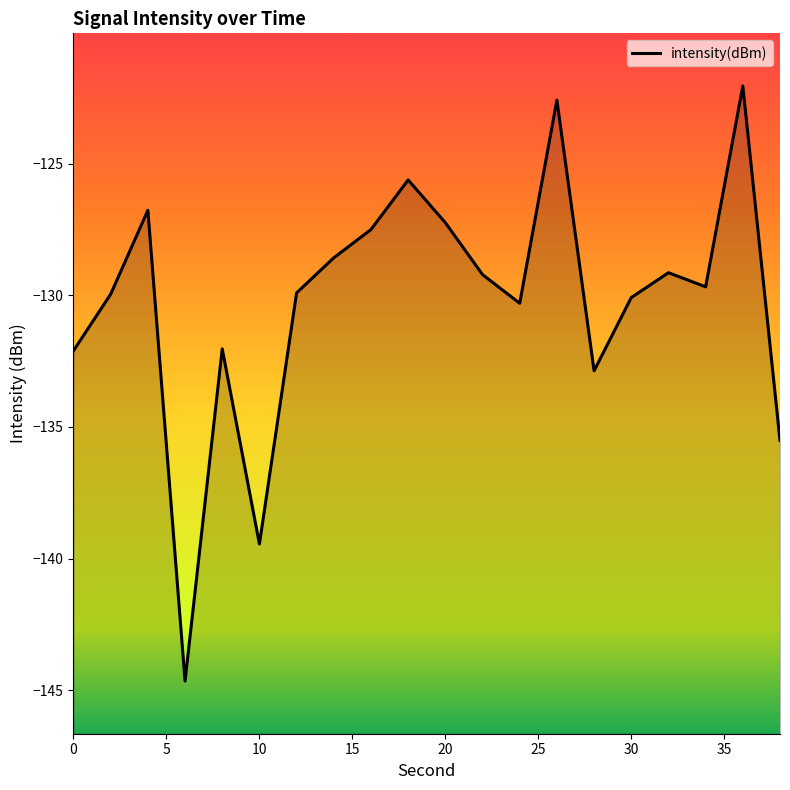

The value at 20 is -193.0. True or false?

False